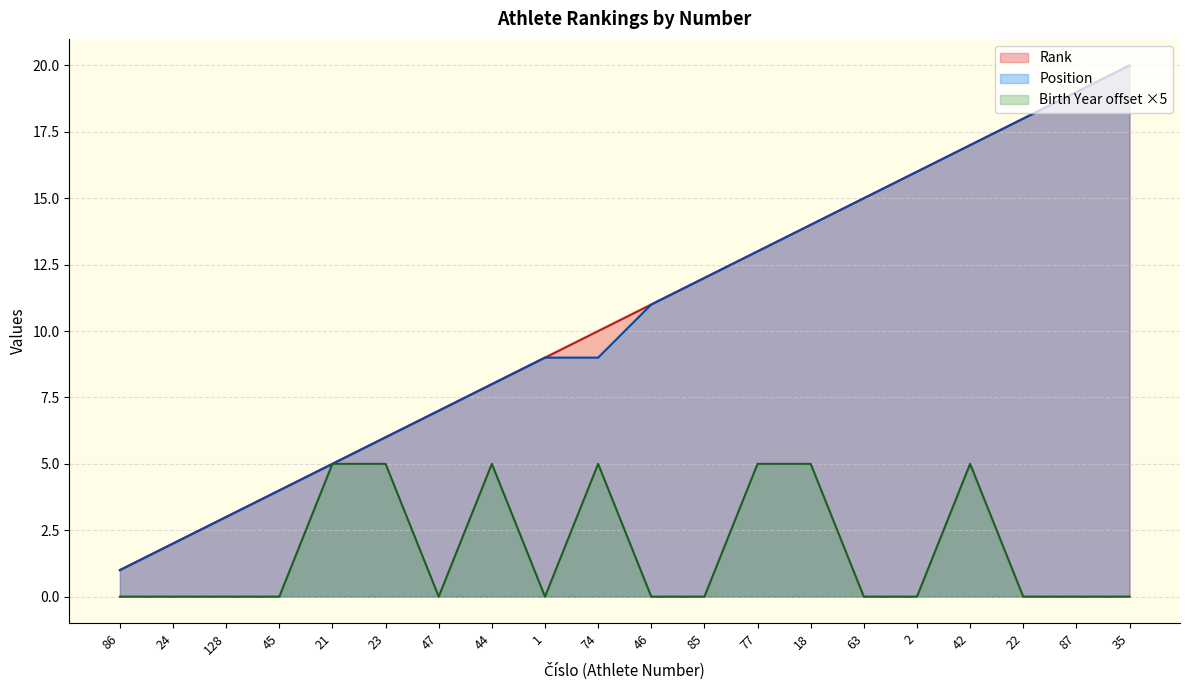

The Rank series shows 15 at 63. True or false?

True